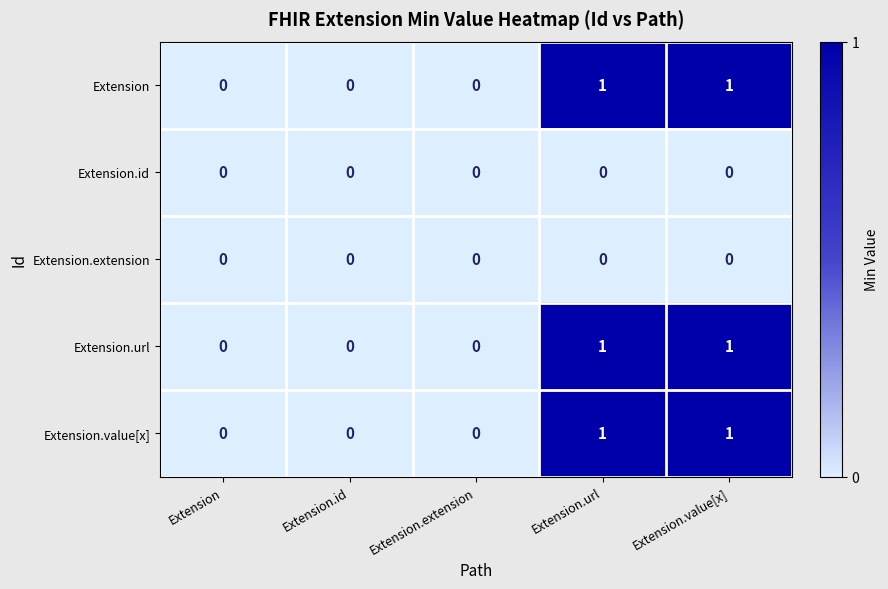

Reading left to right, list all the values displayed in this chart.

Extension: Extension=0	Extension.id=0	Extension.extension=0	Extension.url=1	Extension.value[x]=1
Extension.id: Extension=0	Extension.id=0	Extension.extension=0	Extension.url=0	Extension.value[x]=0
Extension.extension: Extension=0	Extension.id=0	Extension.extension=0	Extension.url=0	Extension.value[x]=0
Extension.url: Extension=0	Extension.id=0	Extension.extension=0	Extension.url=1	Extension.value[x]=1
Extension.value[x]: Extension=0	Extension.id=0	Extension.extension=0	Extension.url=1	Extension.value[x]=1